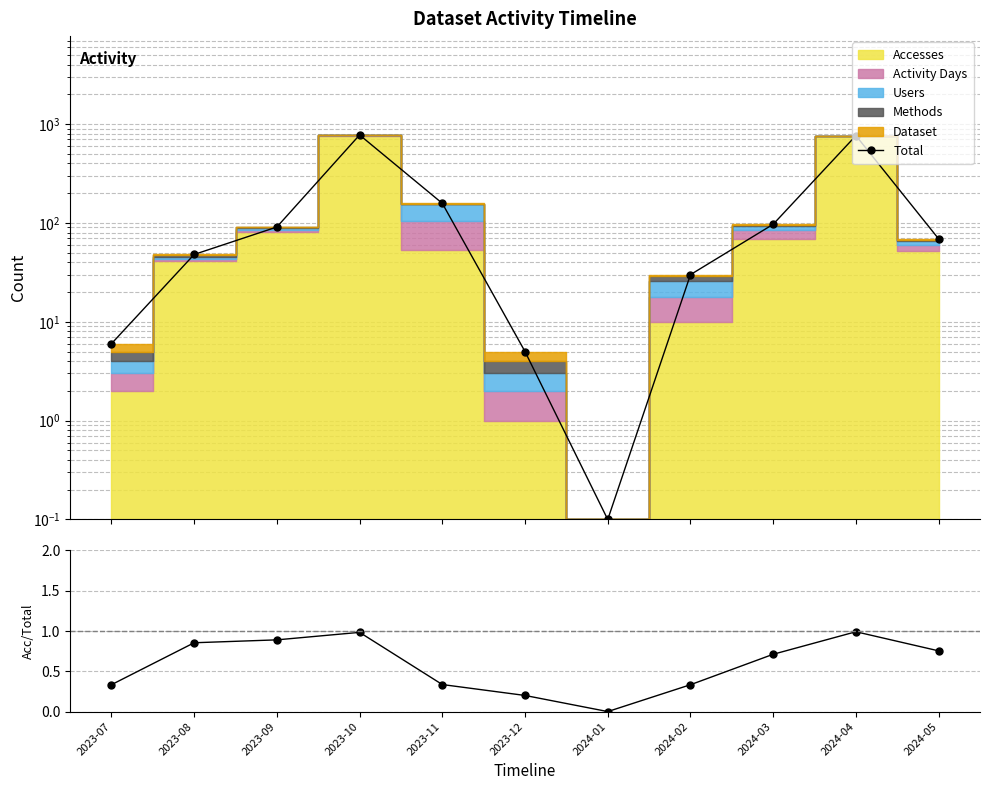

What is the difference between the second highest and second lowest values in the Total series?

760.0